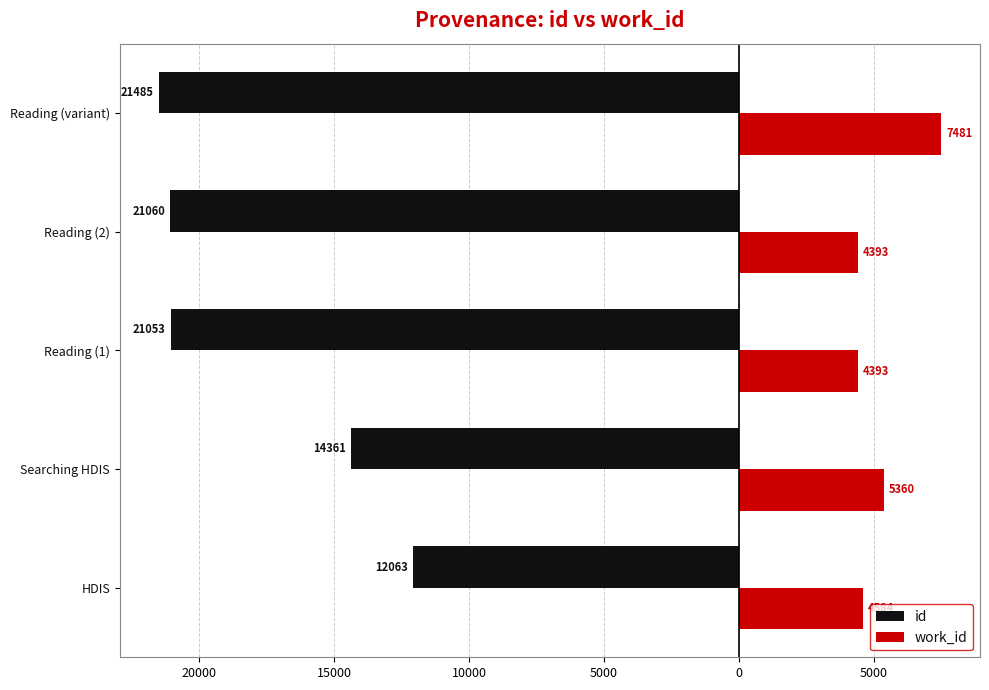

What are all the series names shown in the legend?

id, work_id